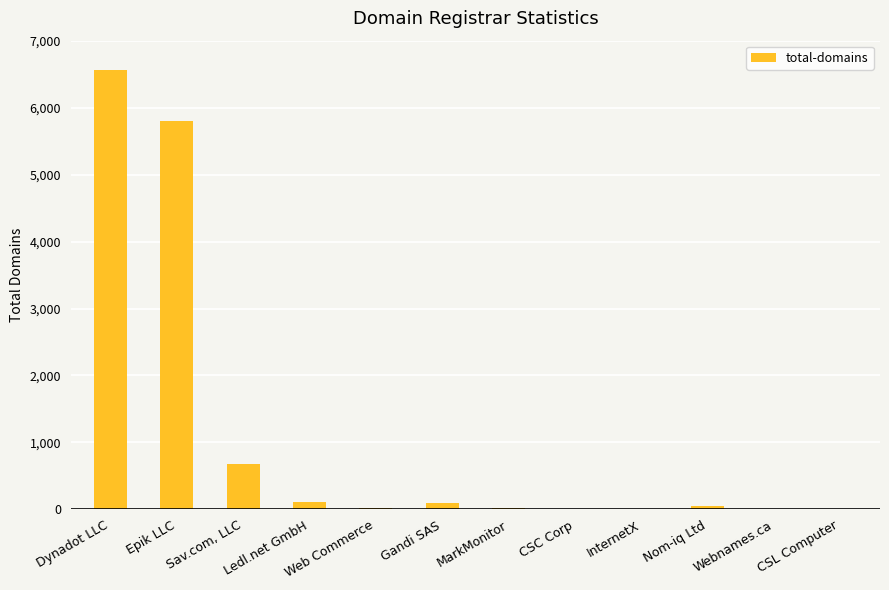

Does the chart contain stacked bars?

No